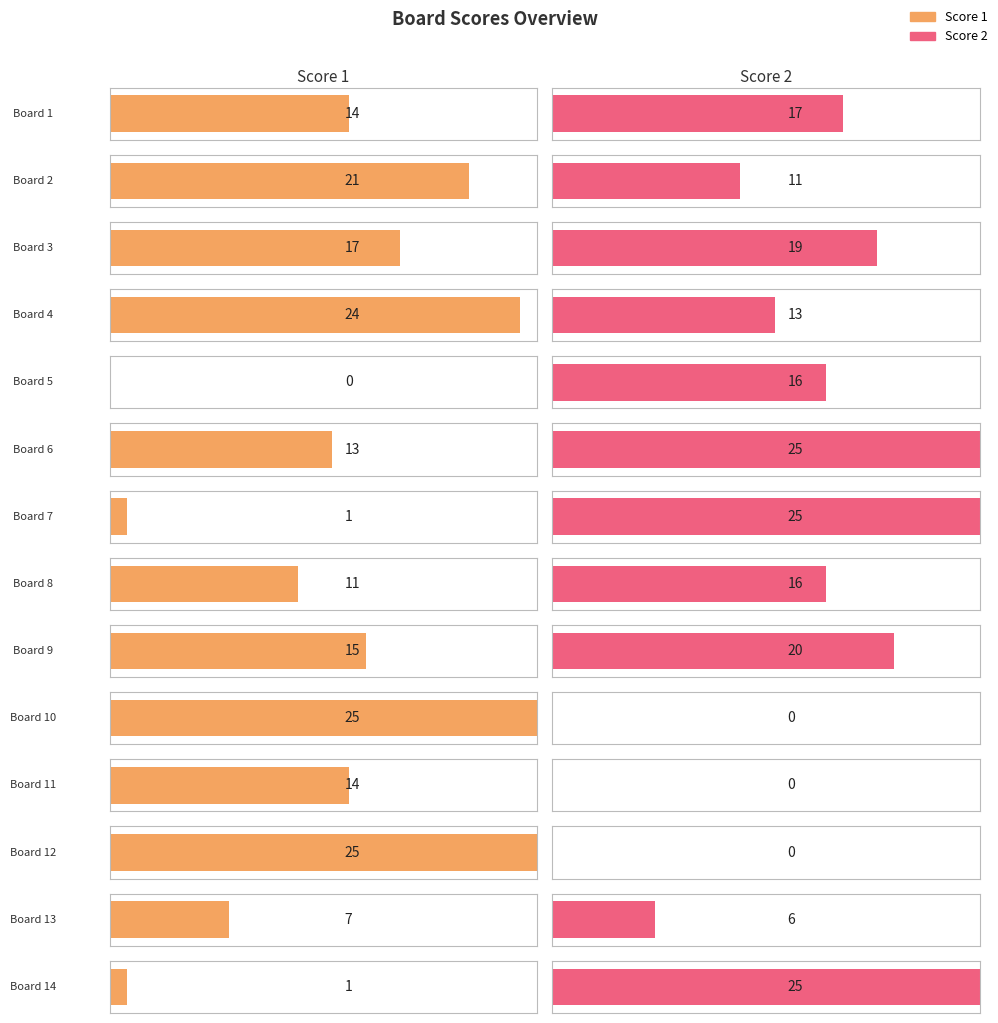

What value does the Score 2 series have at 6, to the nearest 5?

25